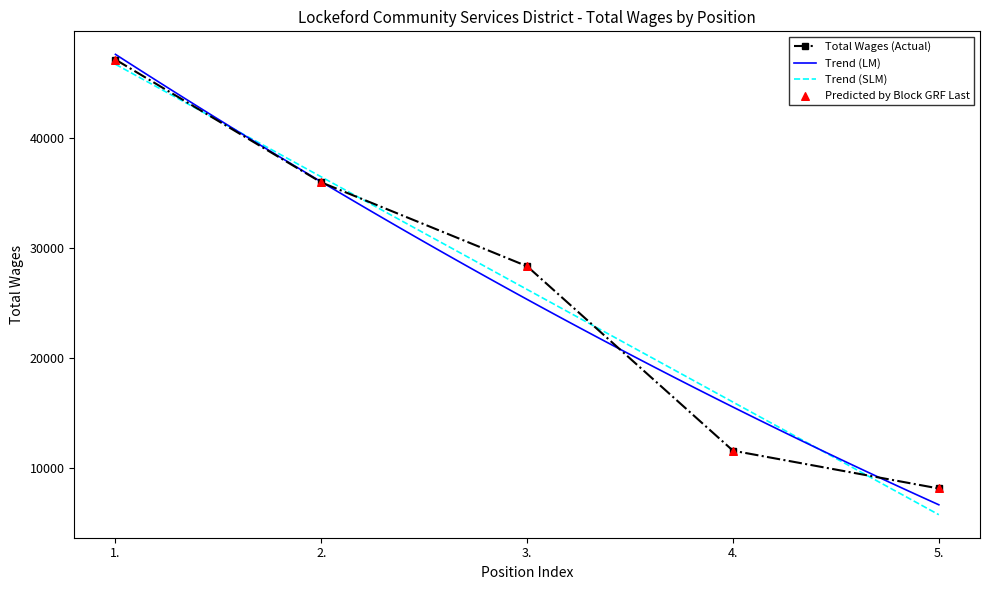

Approximately how many times larger is the value at 5. compared to 3.?

0.3